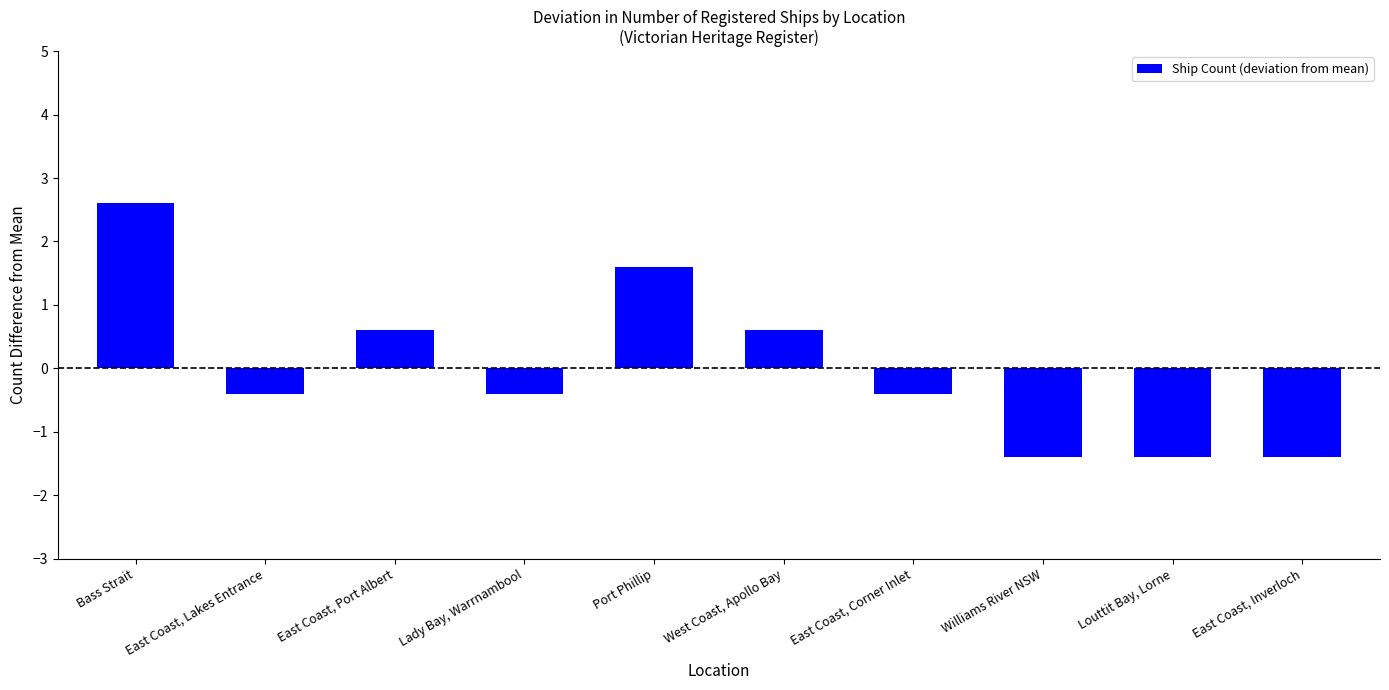

What is the label of the 7th bar from the right?

Lady Bay, Warrnambool